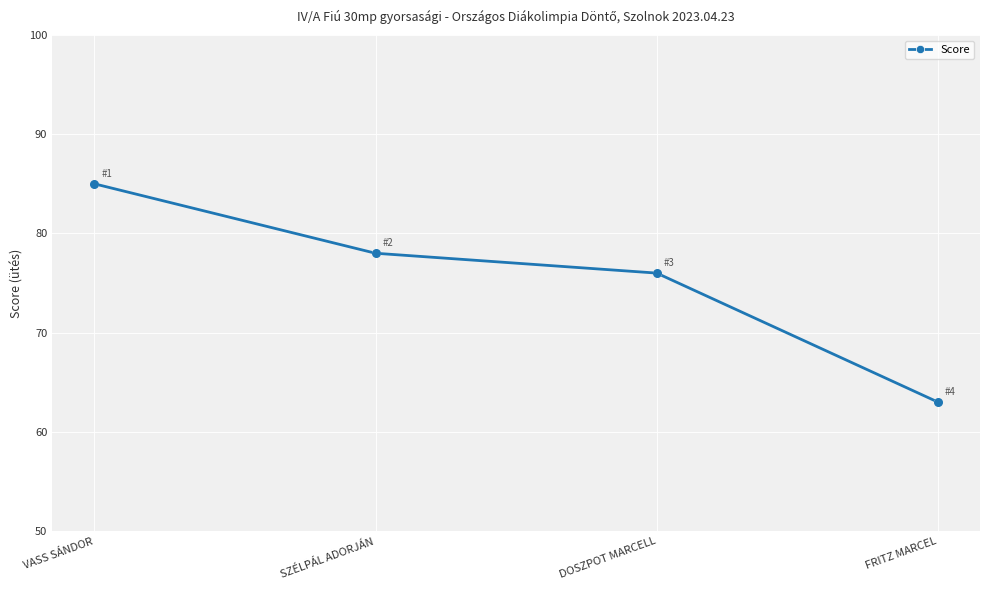

What is the change in value from VASS SÁNDOR to FRITZ MARCEL?

-22